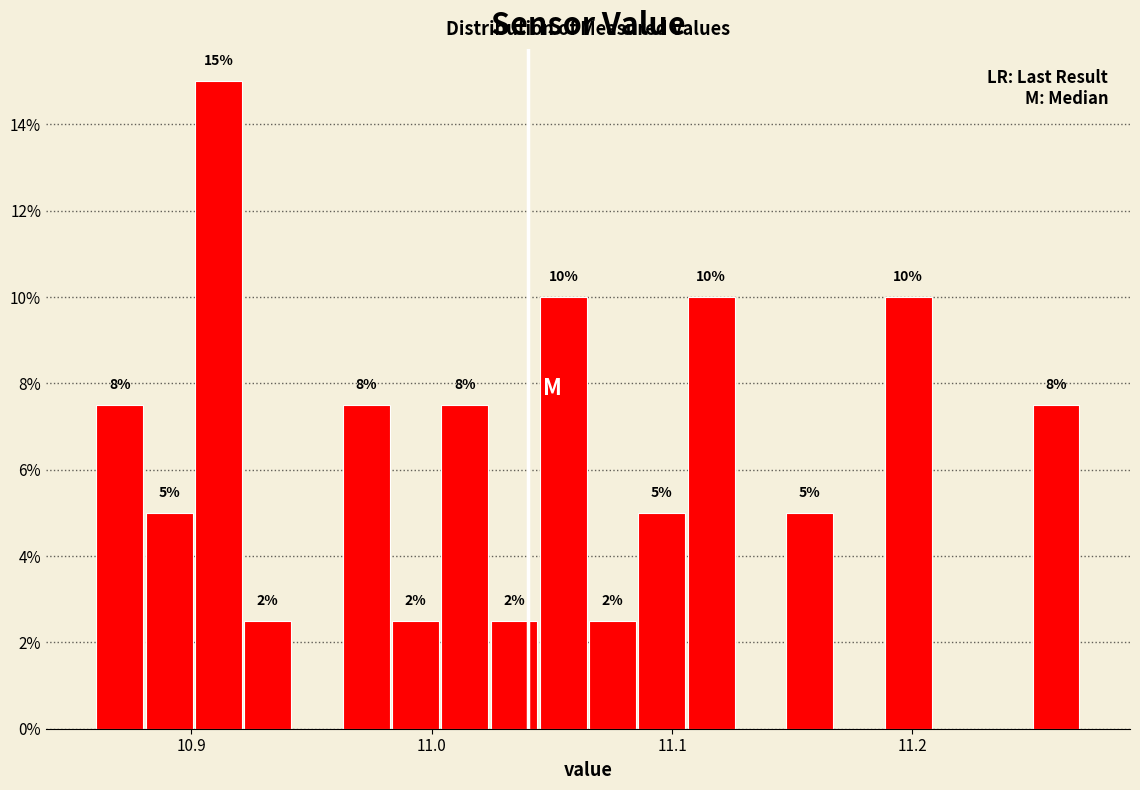

Read against the x-axis, roughly where is the centre of the tallest bar?

10.91